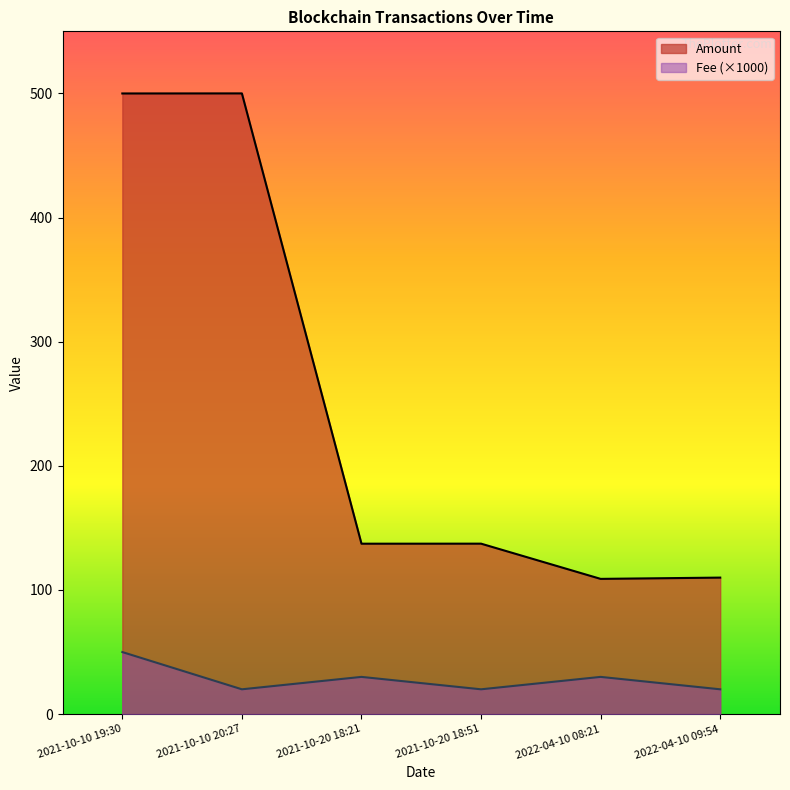

What is the average value of the Fee series?

28.3